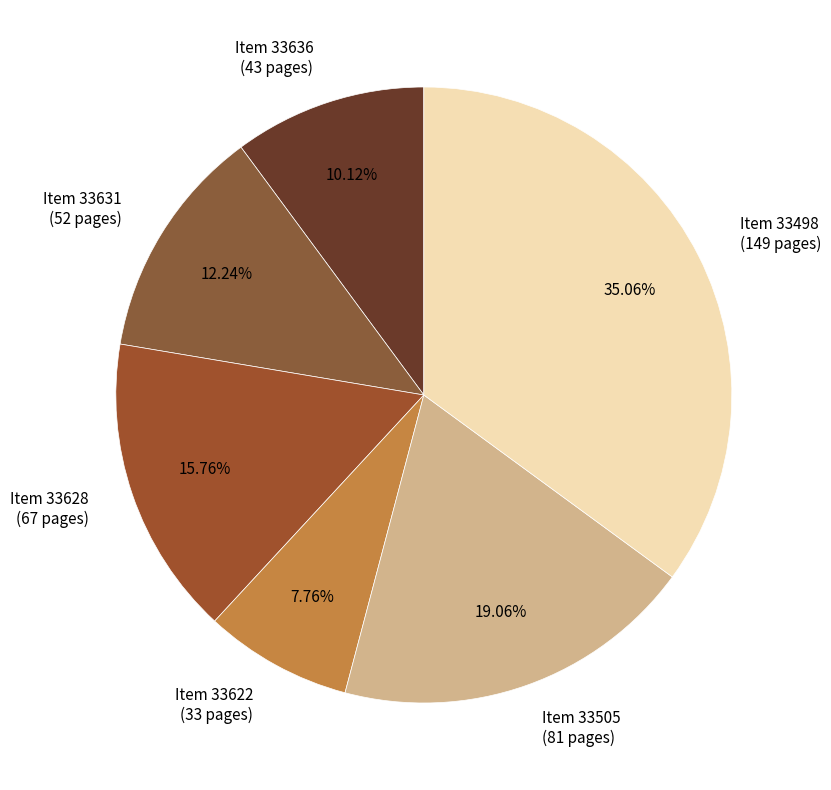

To the nearest percent, what is the average slice percentage?

17%